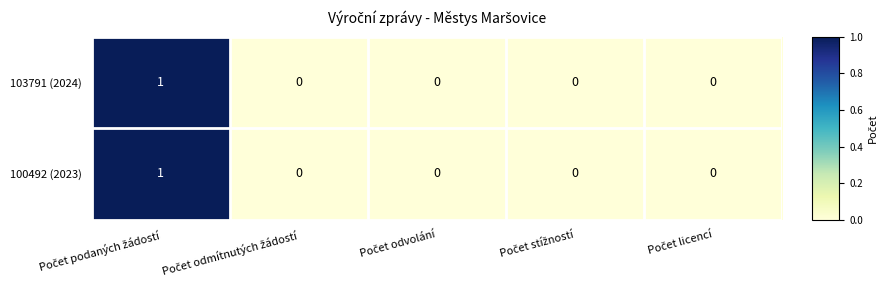

Reading left to right, transcribe all the data shown in this chart.

103791 (2024): 1	0	0	0	0
100492 (2023): 1	0	0	0	0